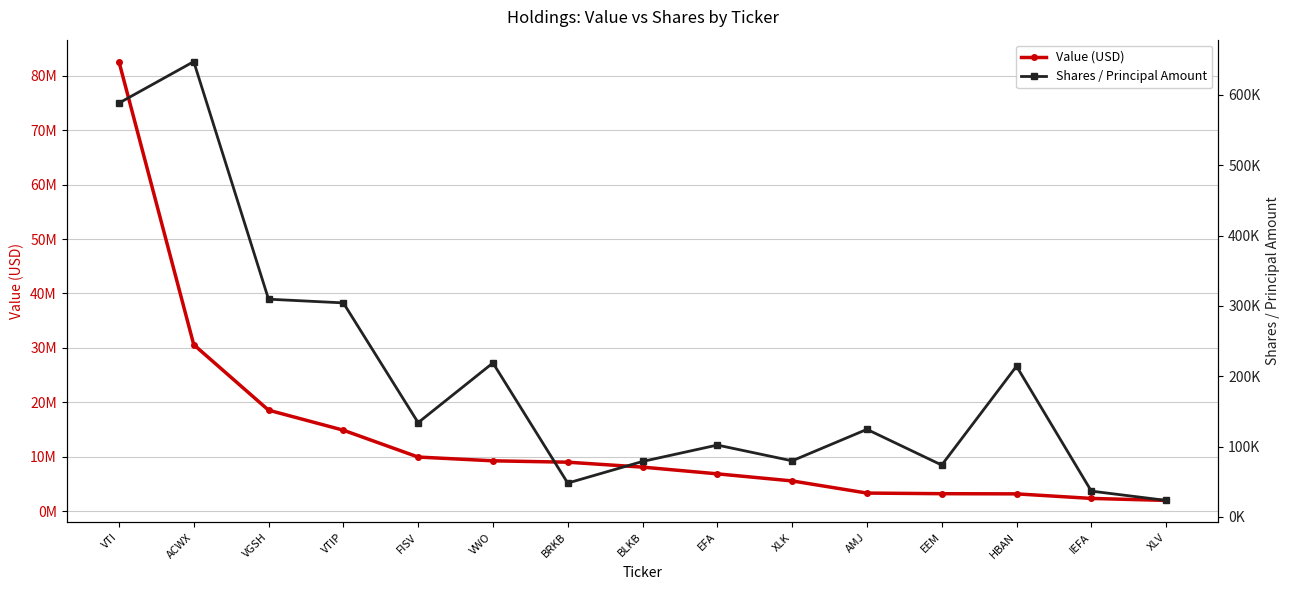

What is the minimum value shown in the chart?

23485